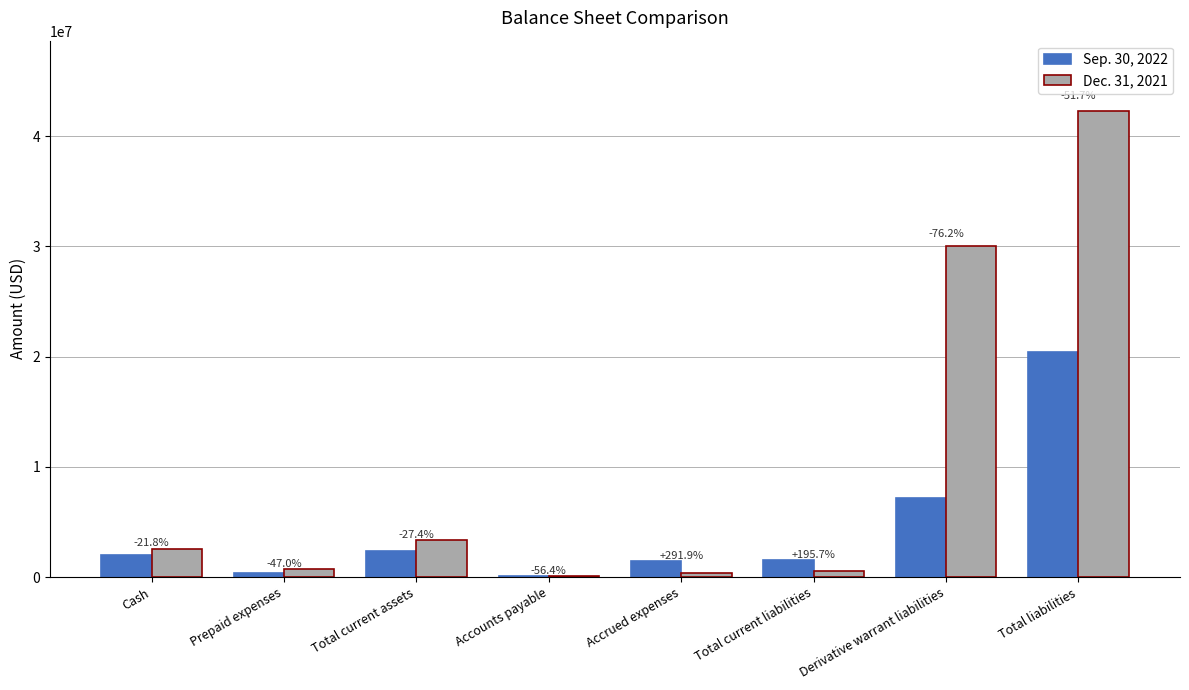

Reading right to left, transcribe all the data shown in this chart.

Sep. 30, 2022: Total liabilities=20426887	Derivative warrant liabilities=7169600	Total current liabilities=1535787	Accrued expenses=1473197	Accounts payable=62590	Total current assets=2413127	Prepaid expenses=395644	Cash=2009523
Dec. 31, 2021: Total liabilities=42318573	Derivative warrant liabilities=30077750	Total current liabilities=519323	Accrued expenses=375918	Accounts payable=143405	Total current assets=3325089	Prepaid expenses=746720	Cash=2570409